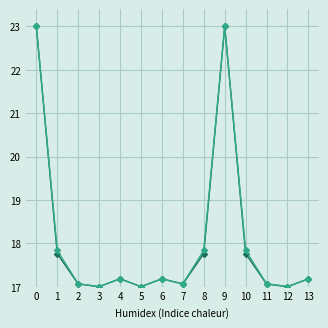

What is the total value across all series at 5?

34.0